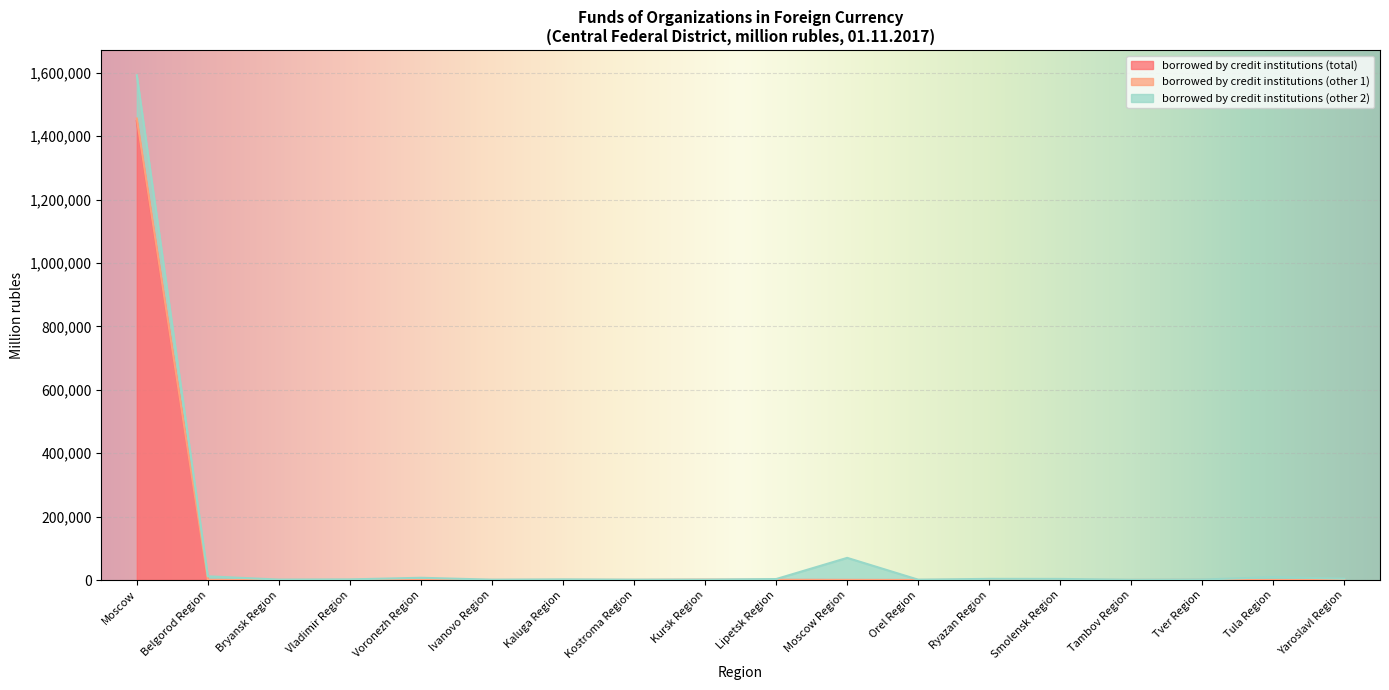

Which has a higher value, Kursk Region or Ryazan Region?

Kursk Region